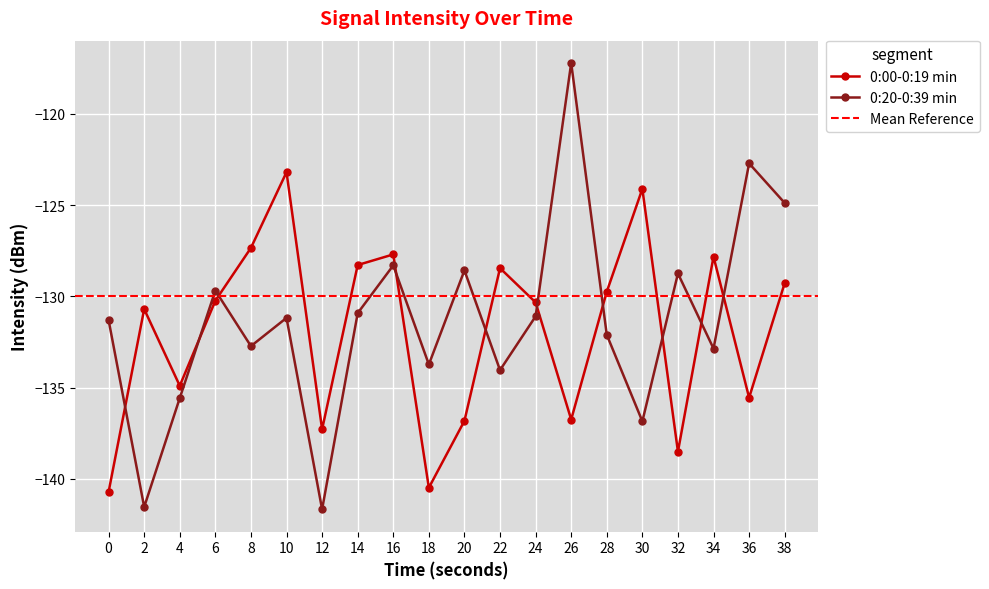

Where do 0:20-0:39 min and 0:00-0:19 min first cross each other?

0 and 2